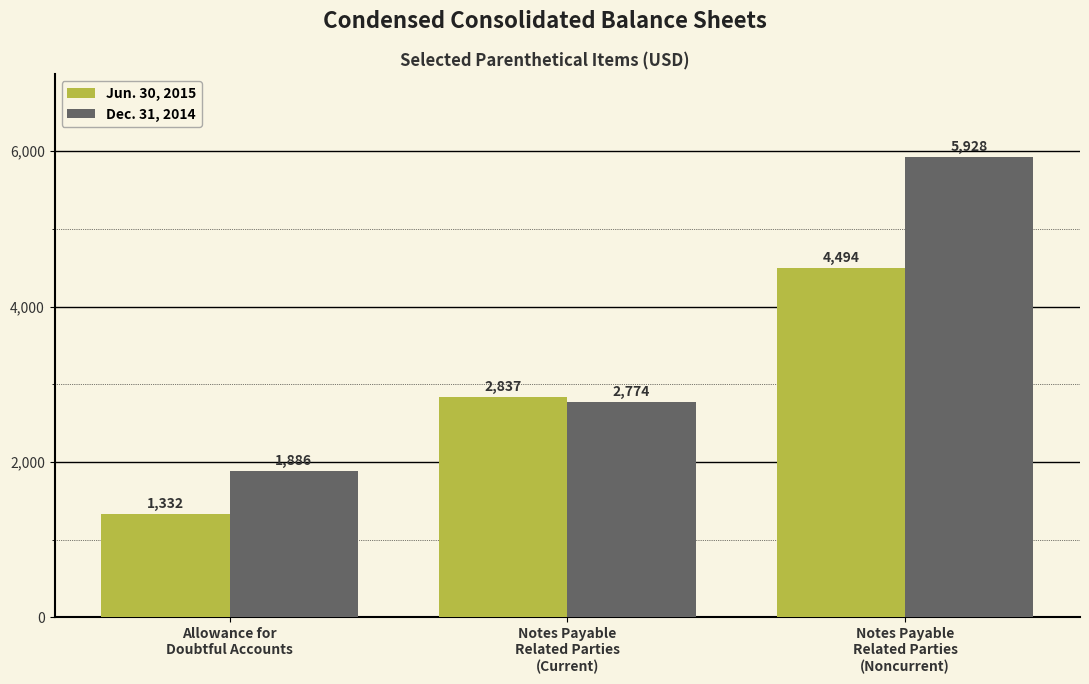

What are all the series names shown in the legend?

Jun. 30, 2015, Dec. 31, 2014